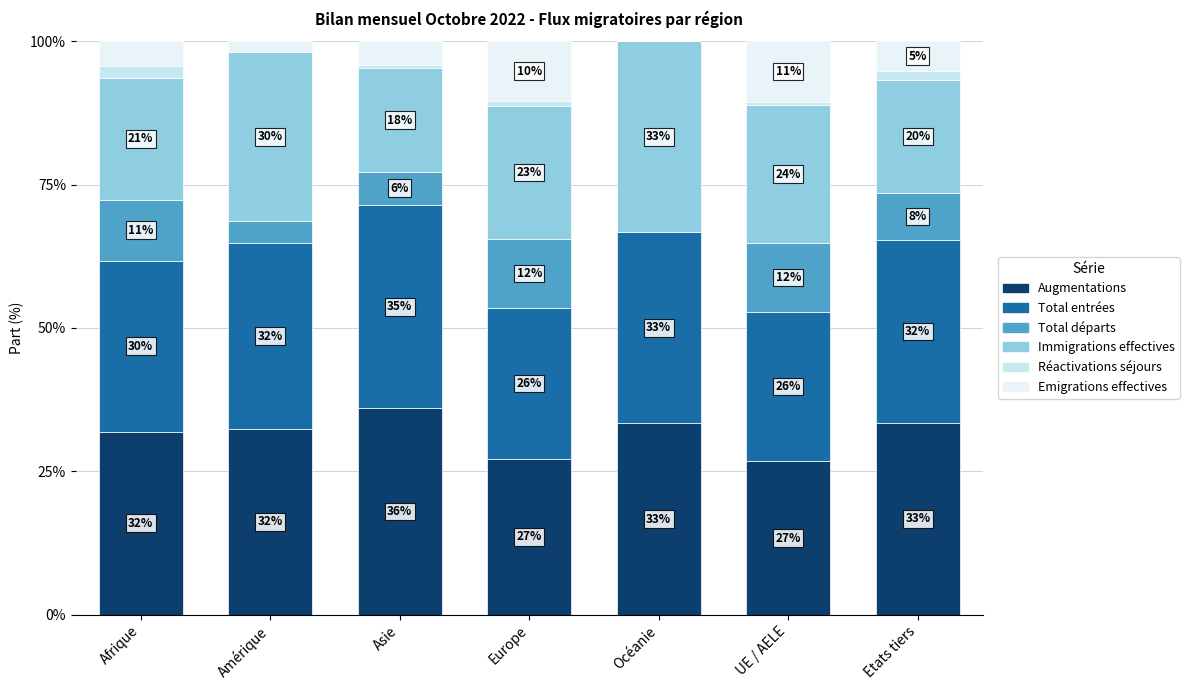

Are the bars horizontal?

No